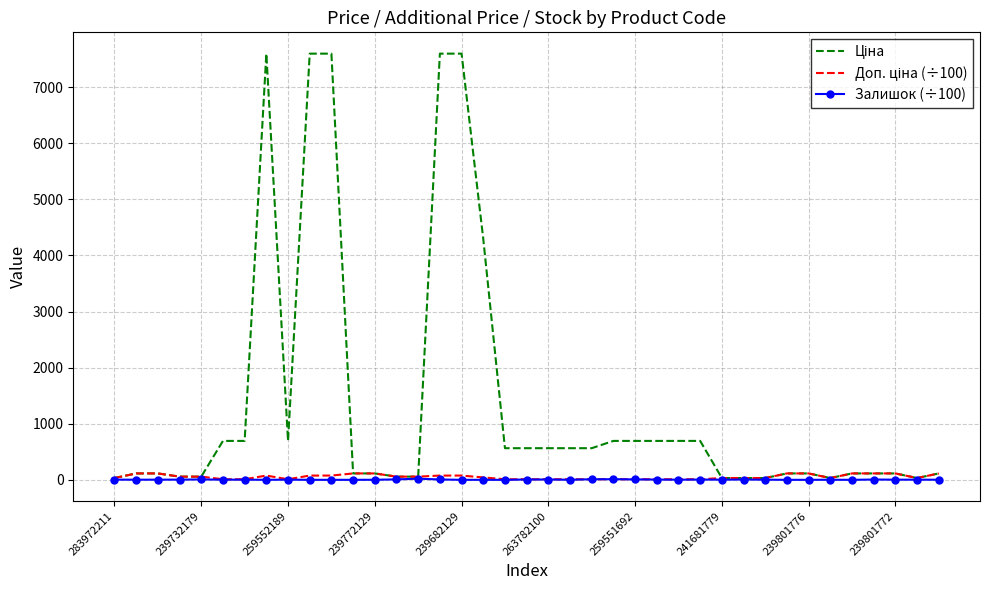

What is the greatest value displayed?

7596.5